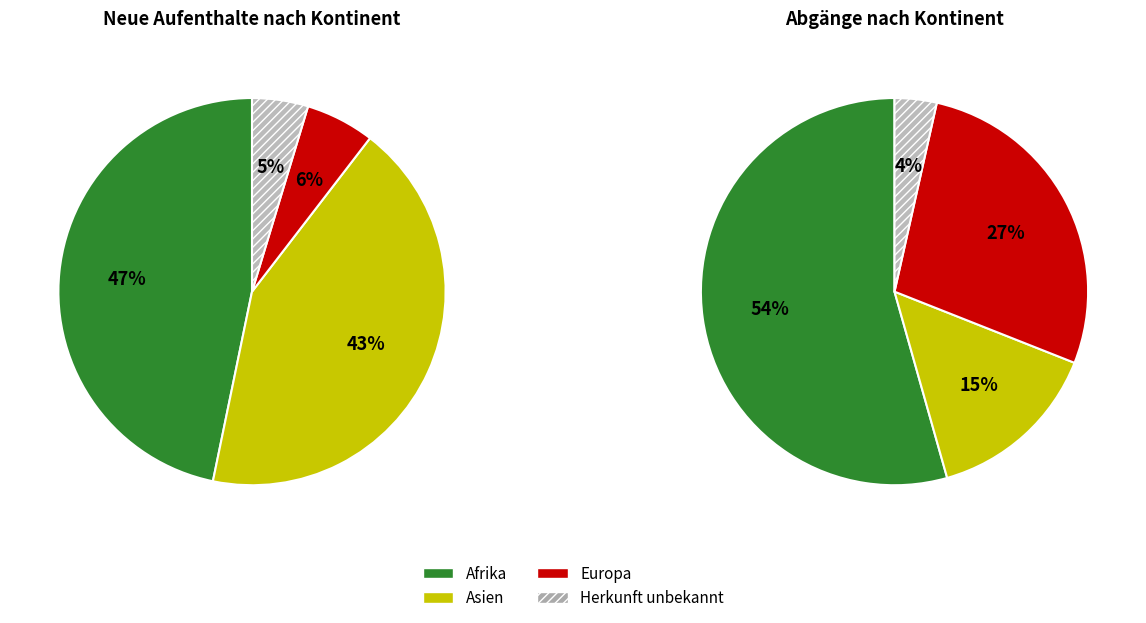

Is it true that Europa is 6% of the pie?

True